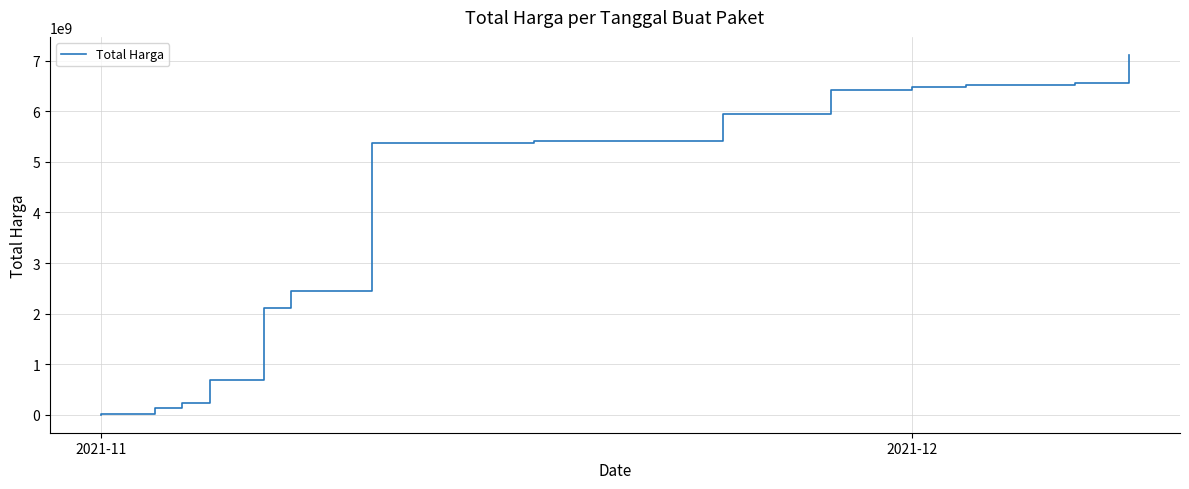

What is the value of the 20th point from the left?

2438716845